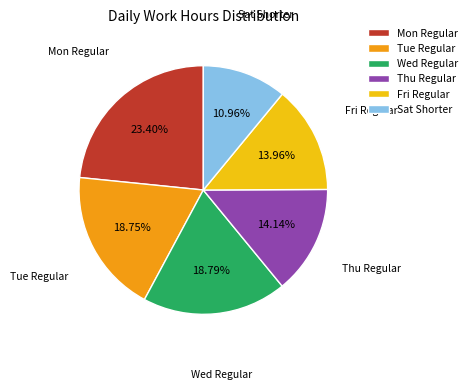

Is the sum of Fri Regular and Thu Regular greater than half?

No